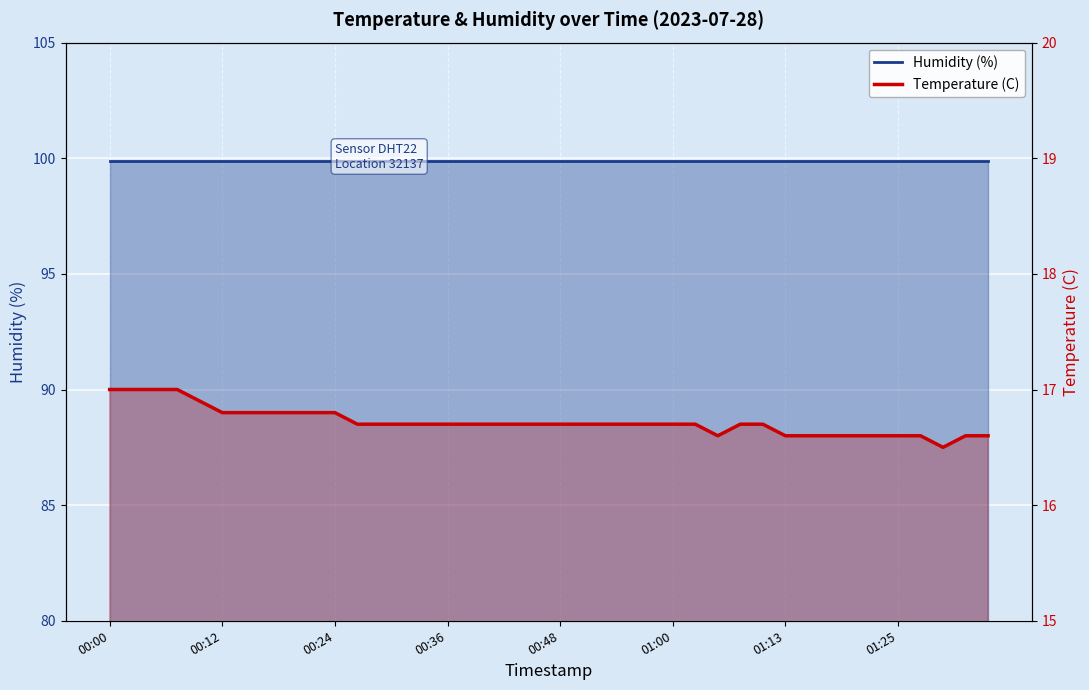

How many categories are shown in the chart?

40